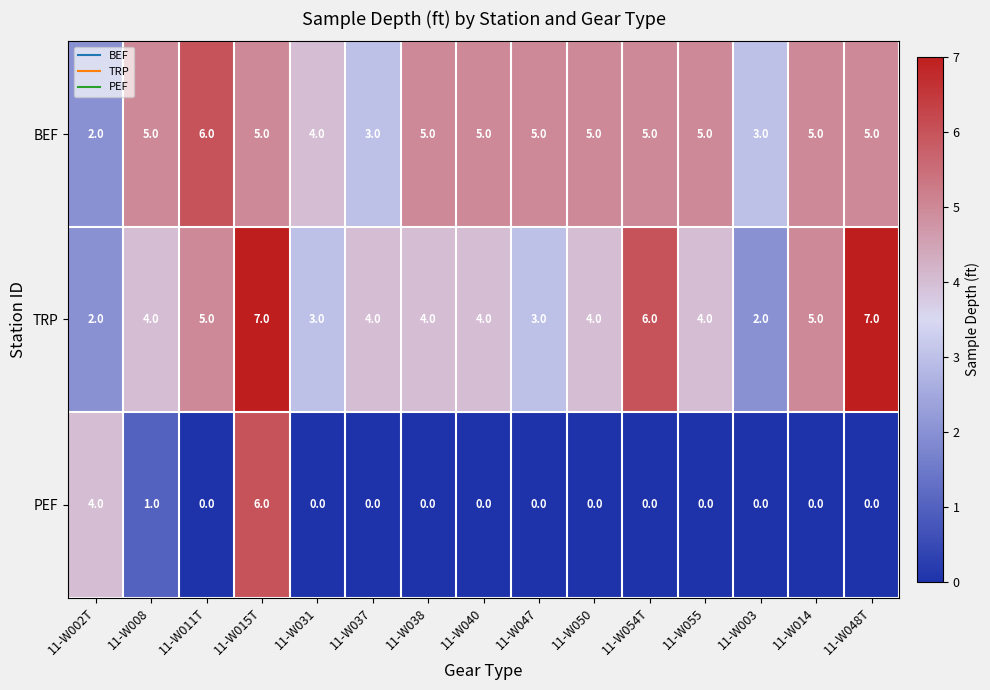

What is the difference between the maximum and minimum values in the PEF series?

6